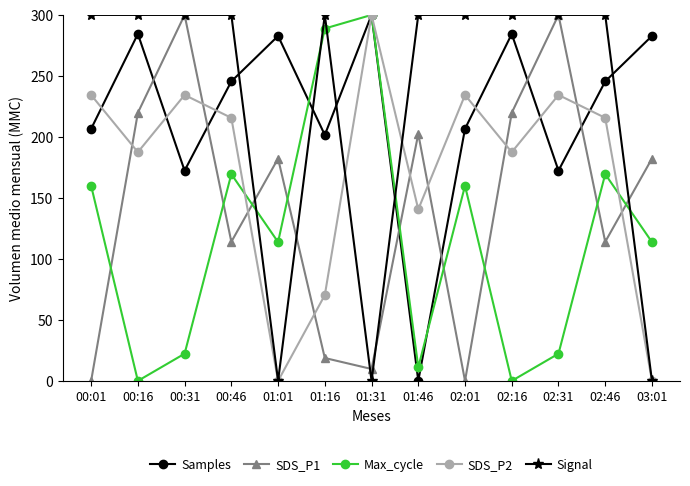

Is the value of SDS_P1 at 00:01 greater than the value of SDS_P2 at 02:16?

No